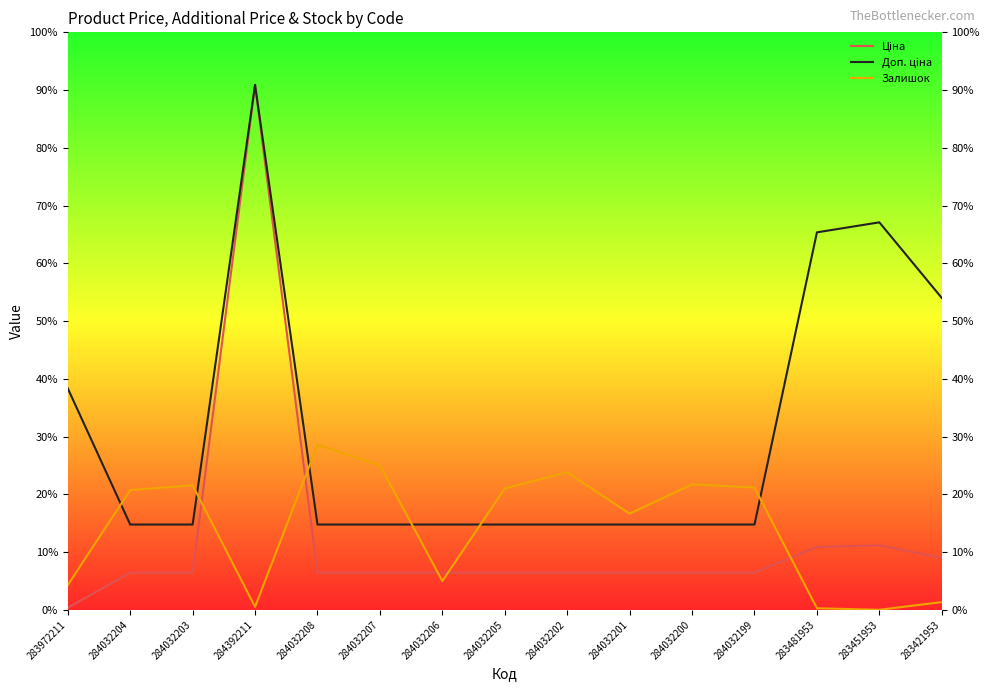

Which series changed the most between 283972211 and 284032205?

Доп. ціна